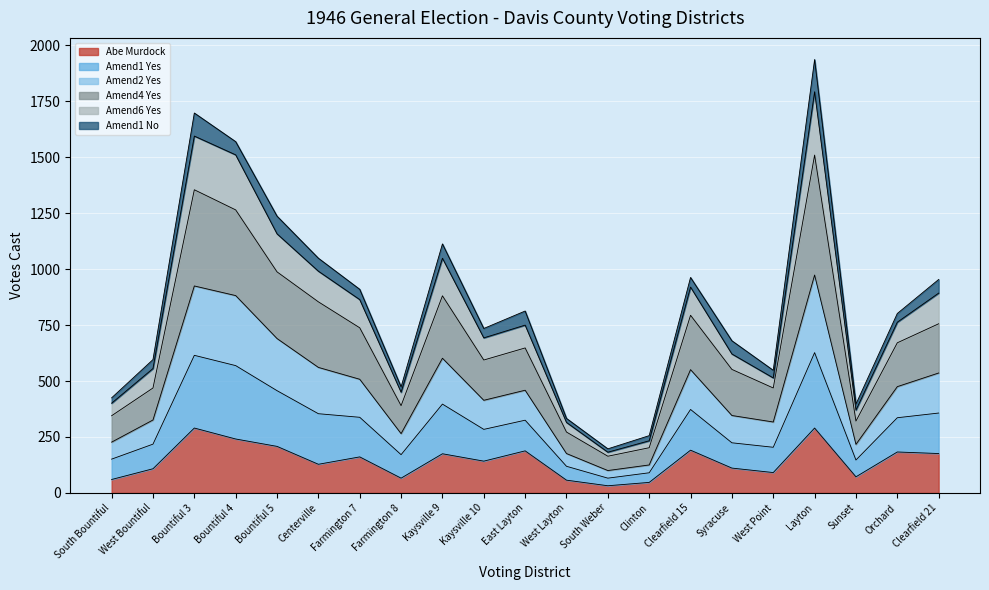

Is it true that Abe Murdock equals 39 at Kaysville 9?

False